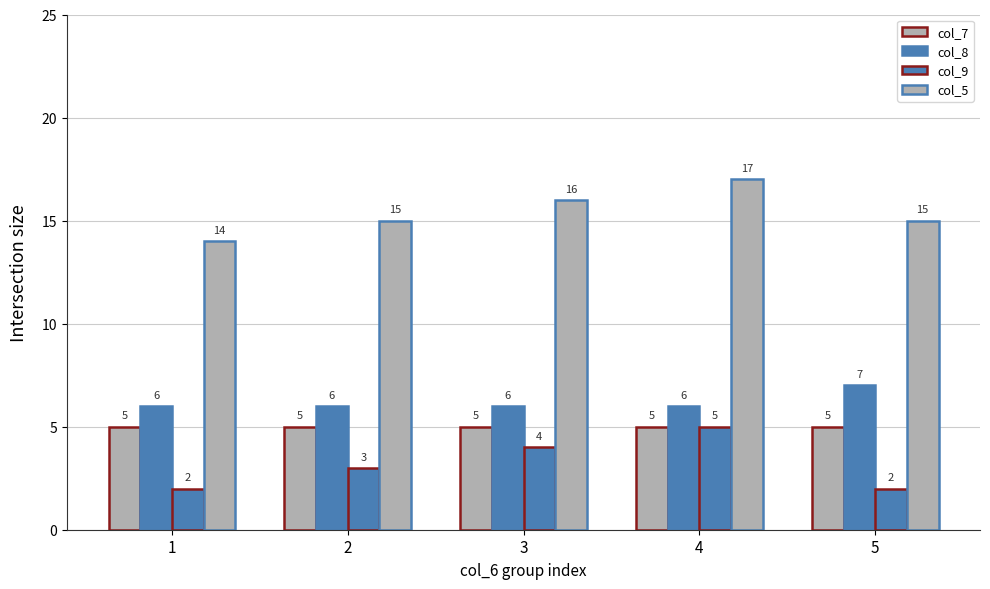

How many series are shown in this chart?

4